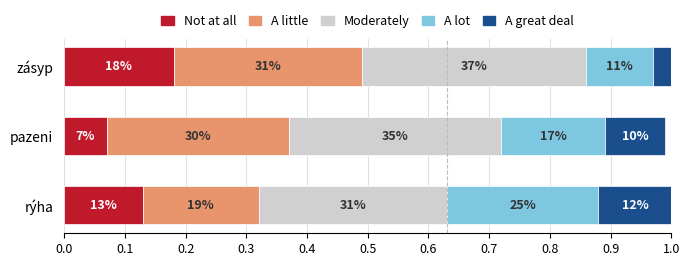

What is the value of the Not at all bar at the 2nd from the left?

0.1